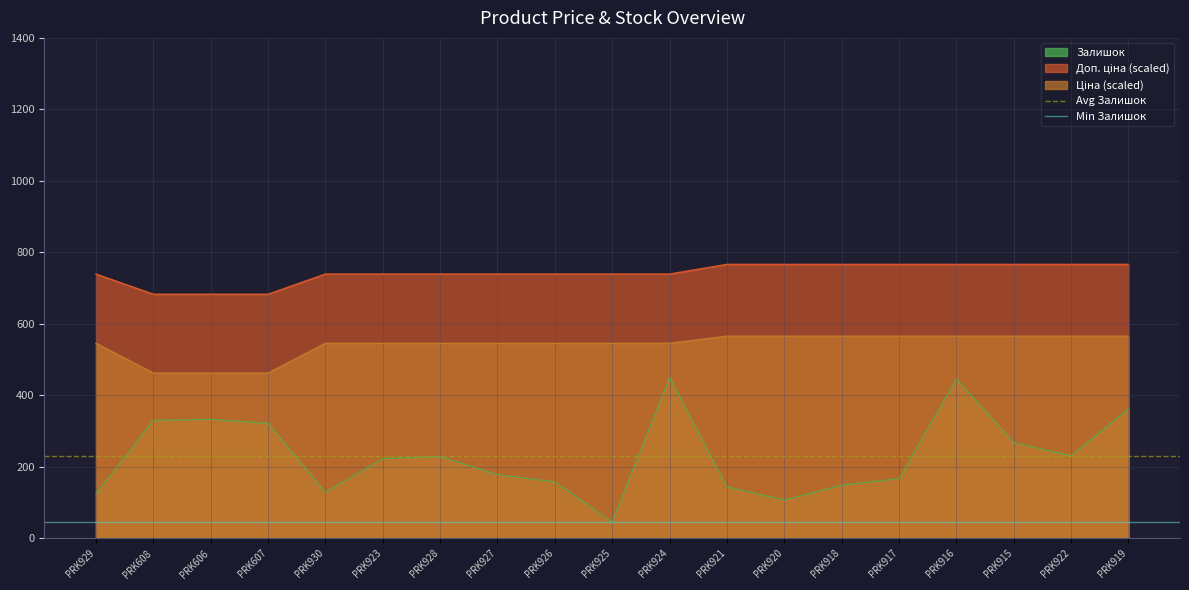

Which category has the highest value in the Avg Залишок series?

PRK929